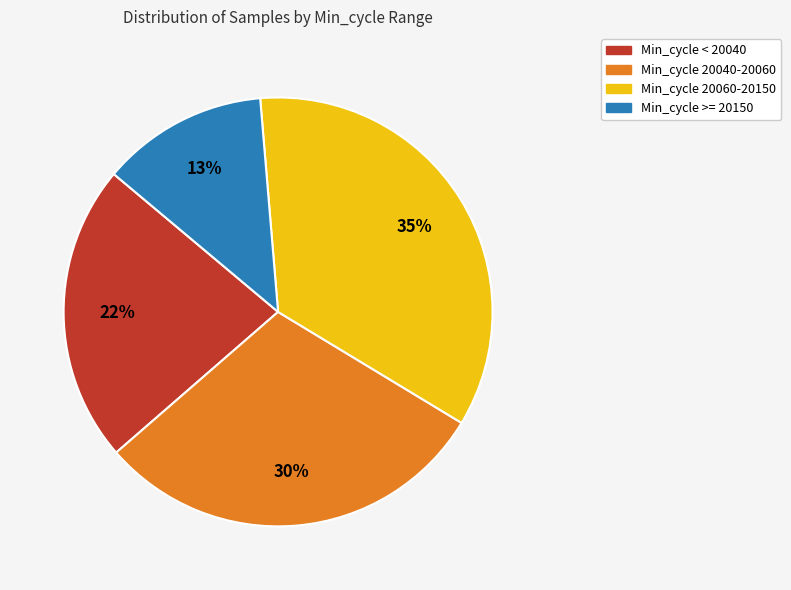

Is there any slice that represents more than half of the pie?

No